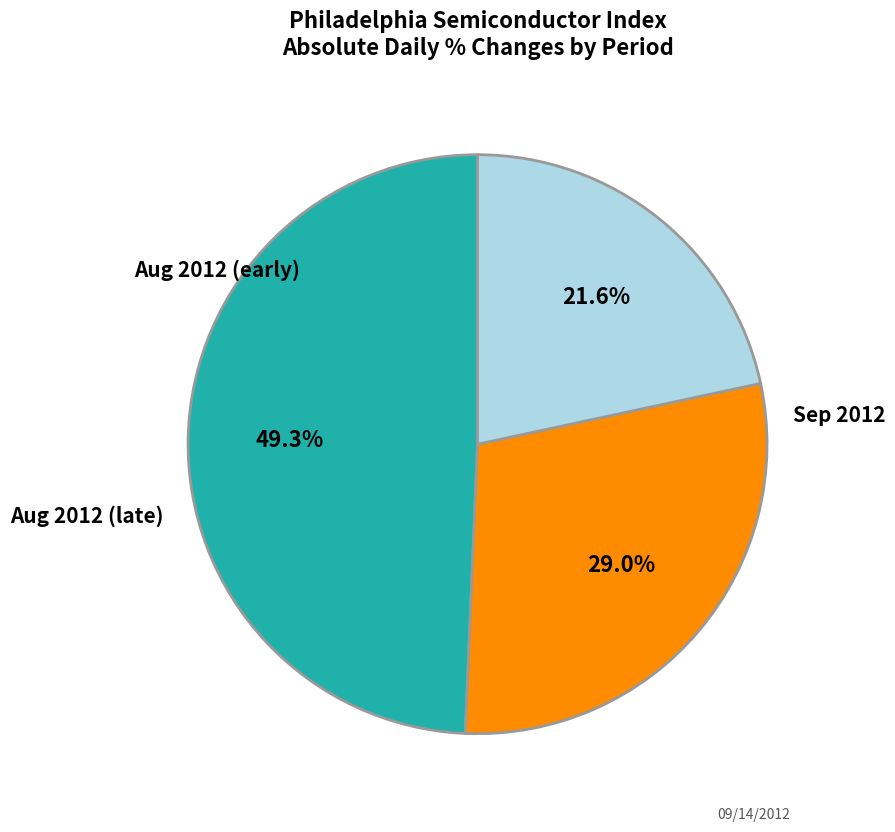

Is there a majority slice in this chart?

No